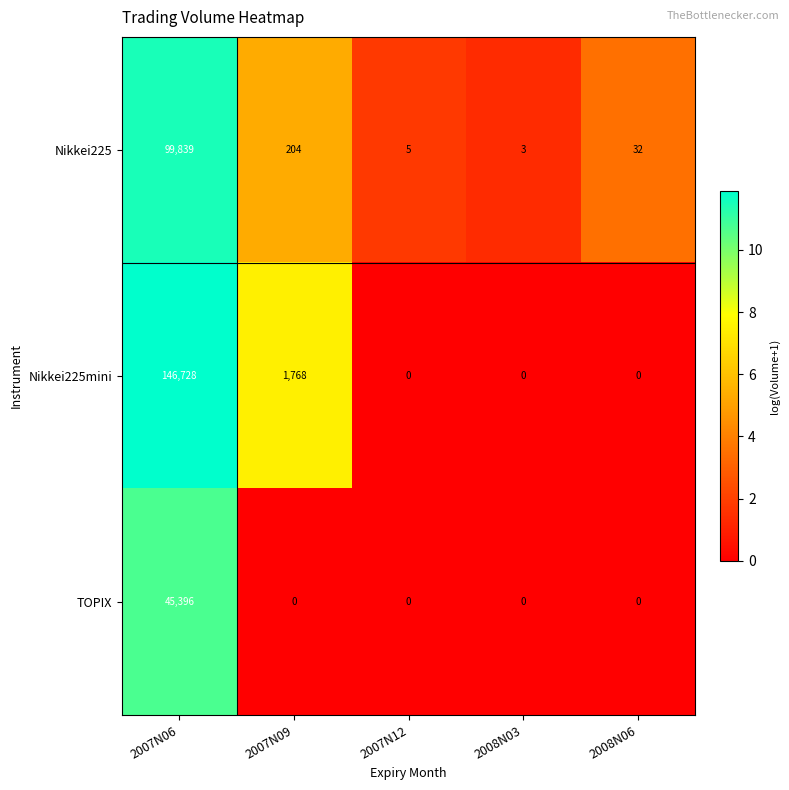

Between 2007N09 and 2008N03, which series saw the biggest shift?

Nikkei225mini